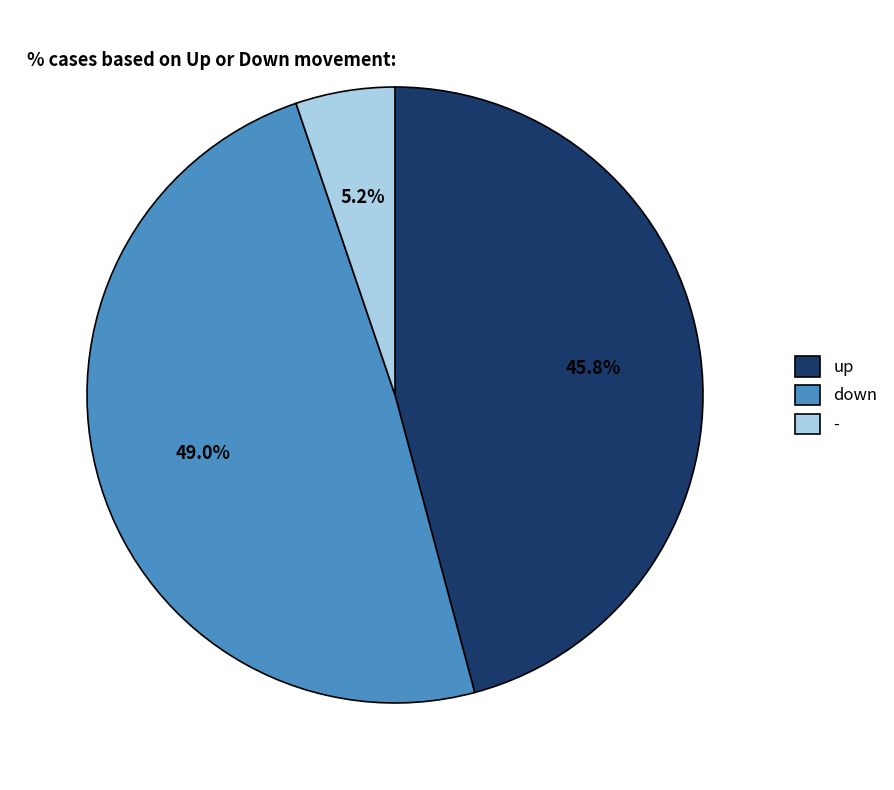

To the nearest percent, what percentage of the pie is down?

49%